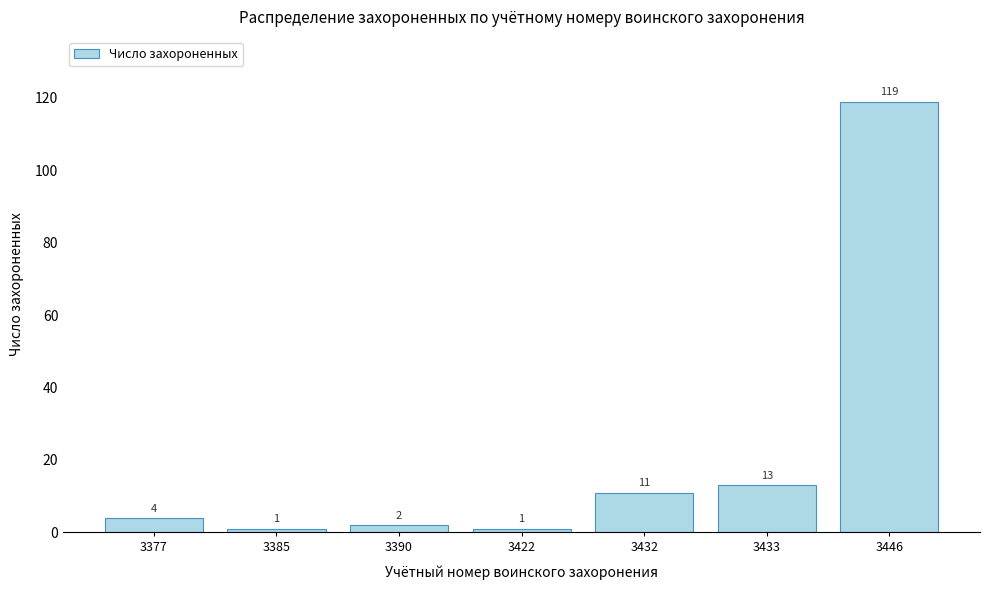

Reading left to right, list all the values displayed in this chart.

3377=4	3385=1	3390=2	3422=1	3432=11	3433=13	3446=119